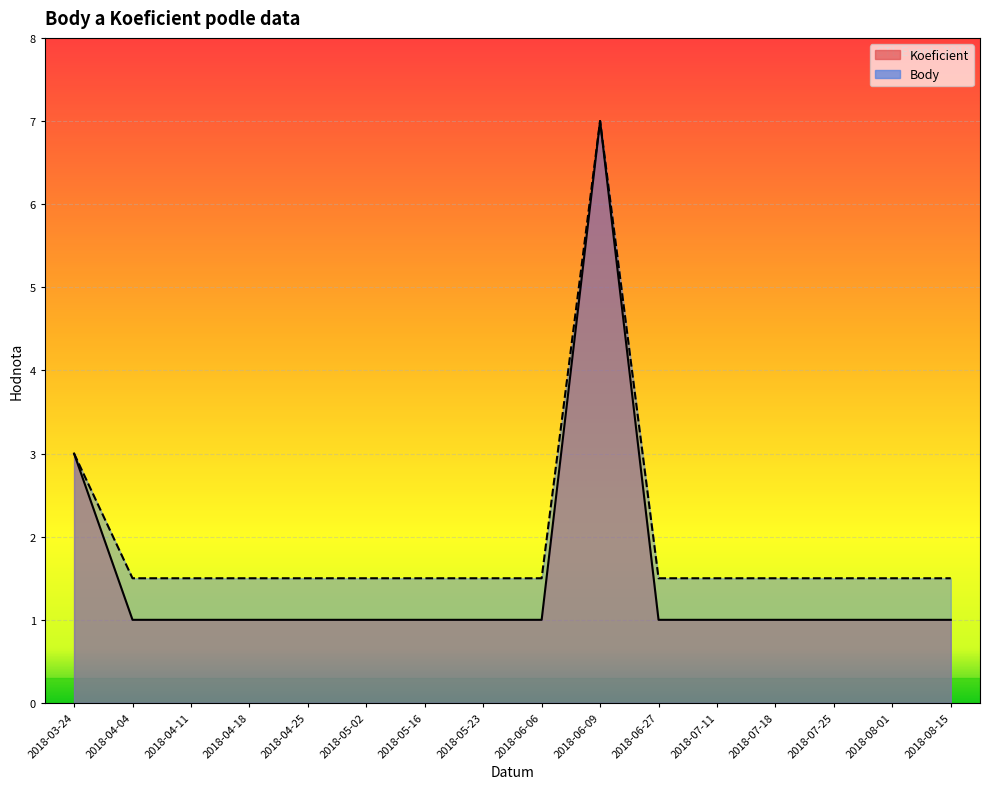

Count the number of data series in this chart.

2